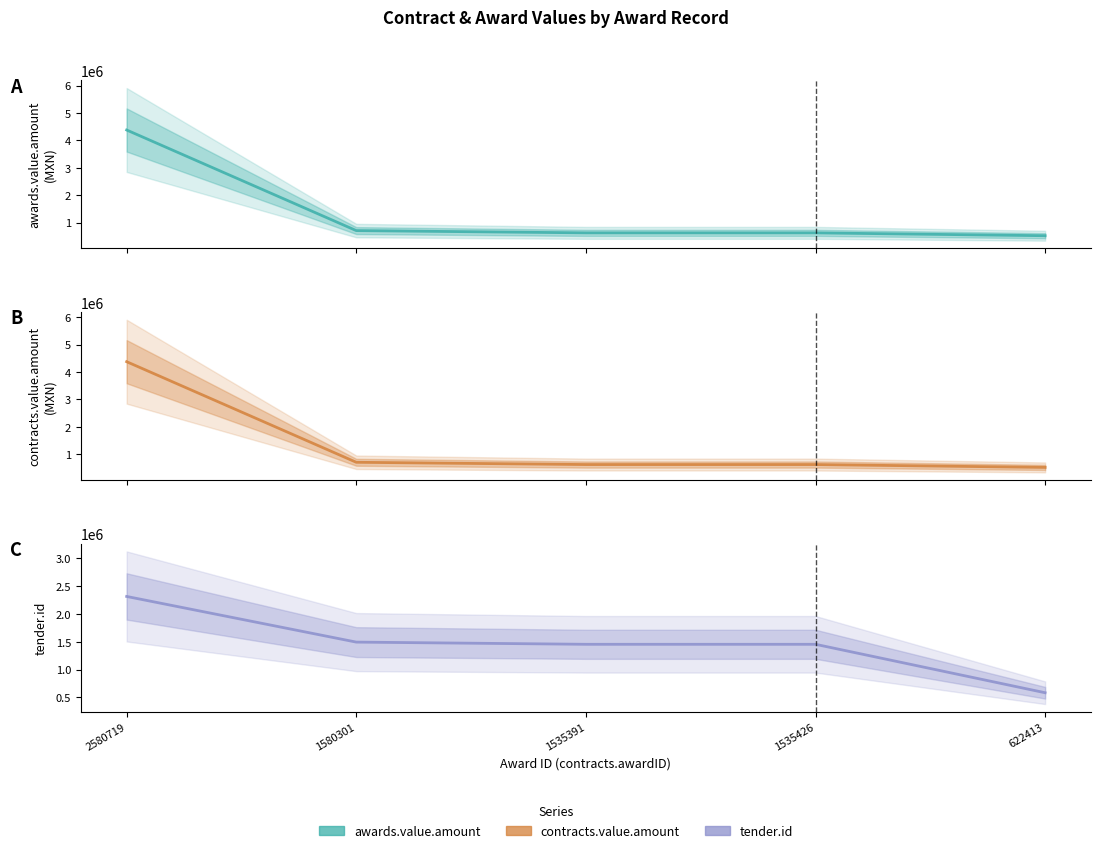

Reading right to left, extract all data points from this chart.

awards.value.amount: 517212.2	621684.3	621684.3	704575.6	4380692.4
contracts.value.amount: 517212.2	621684.3	621684.3	704575.6	4380692.4
tender.id: 582474.0	1454573.0	1454555.0	1494163.0	2316296.0